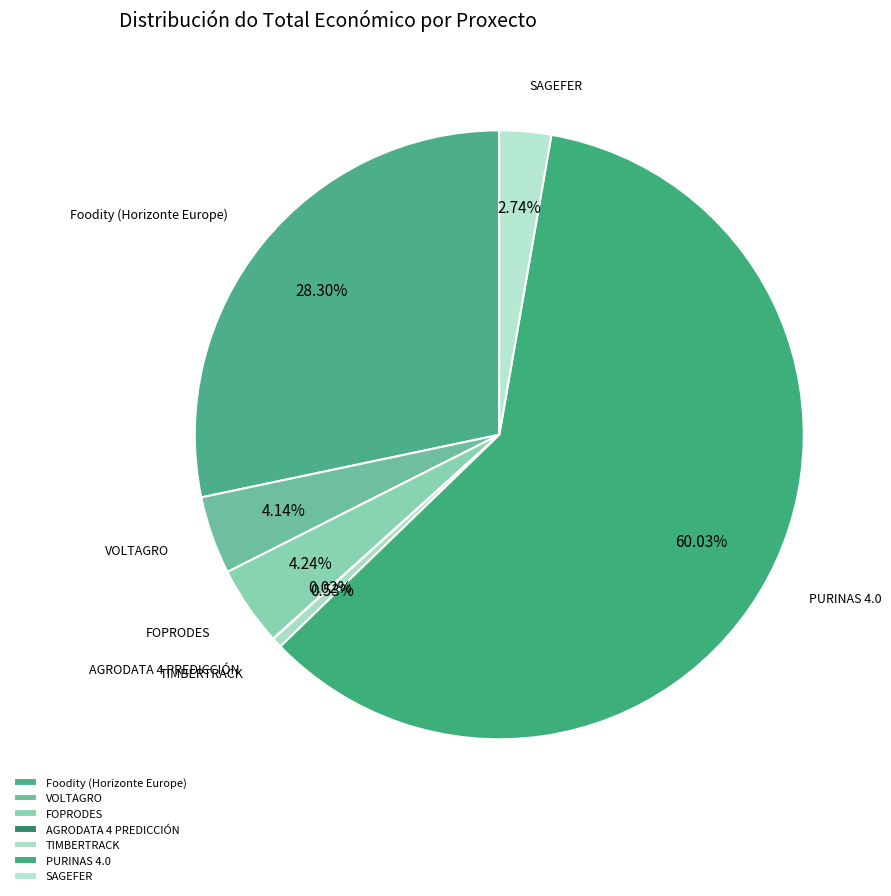

Does PURINAS 4.0 account for over 50% of the chart?

Yes